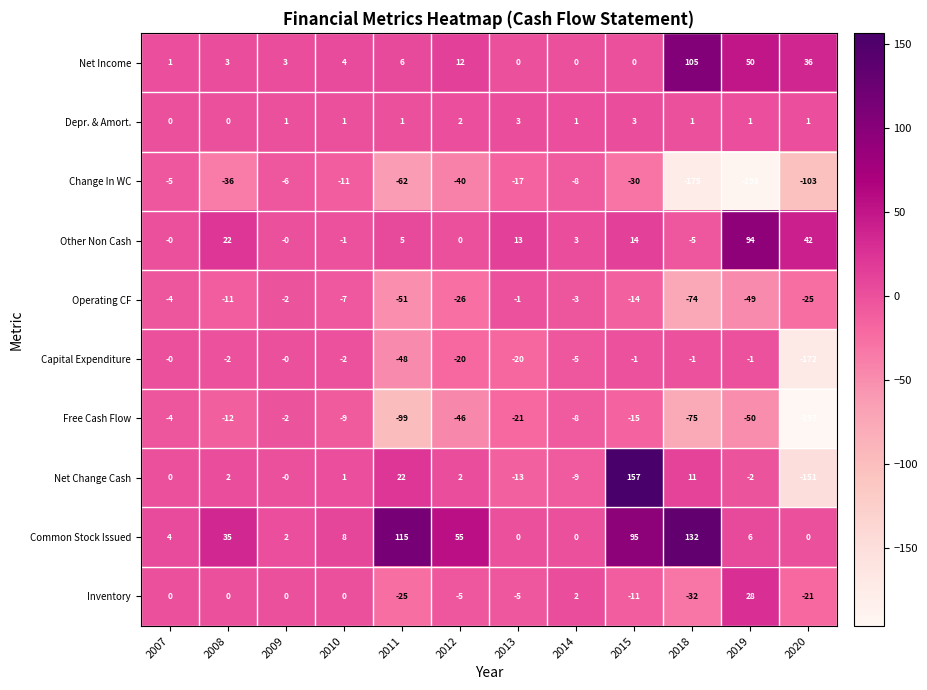

Rank the series by their maximum value, from highest to lowest.

Net Change Cash, Common Stock Issued, Net Income, Other Non Cash, Inventory, Depr. & Amort., Capital Expenditure, Operating CF, Free Cash Flow, Change In WC